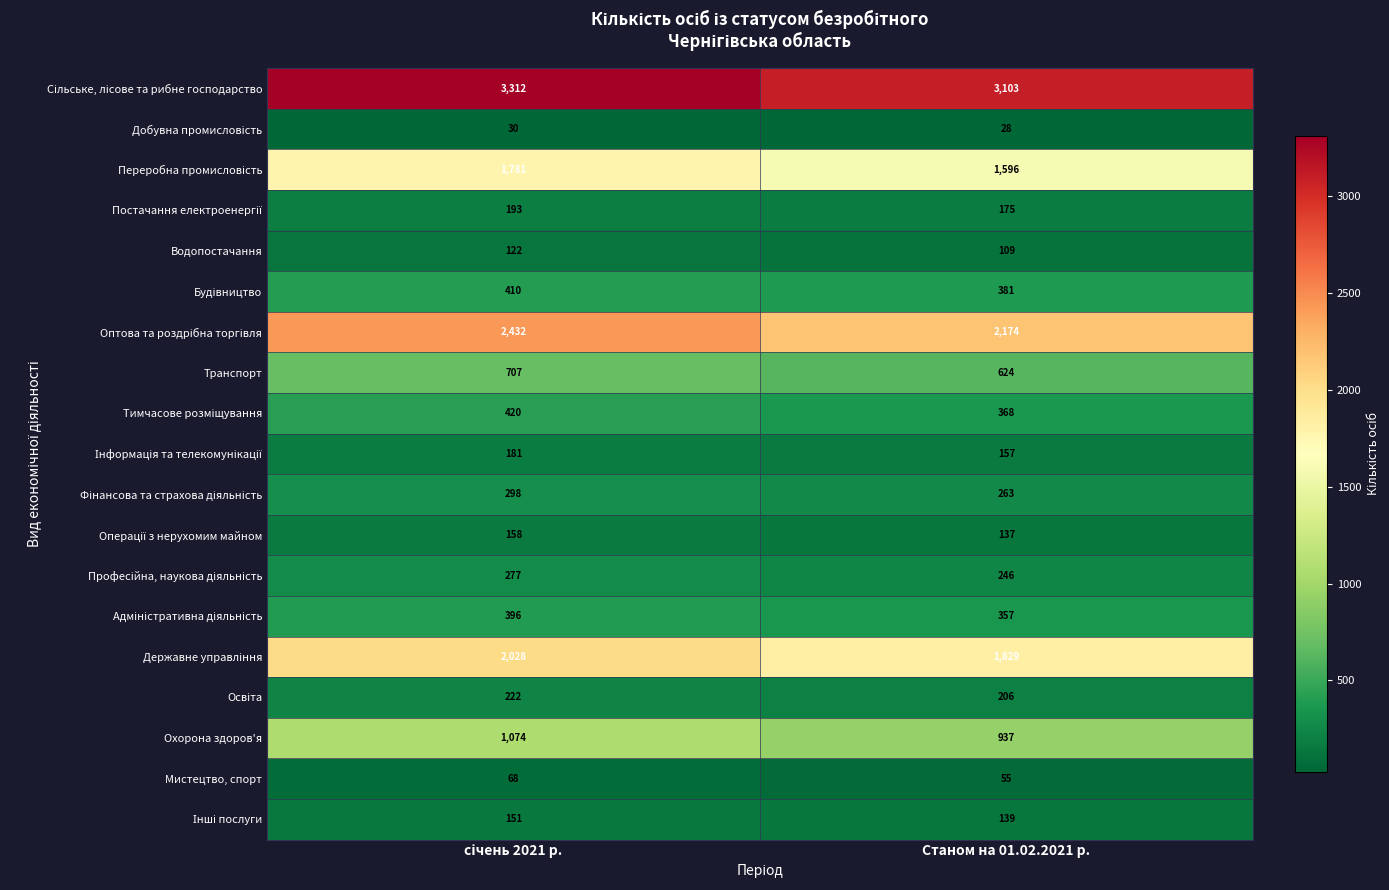

The Мистецтво, спорт series shows 55 at Станом на 01.02.2021 р.. True or false?

True